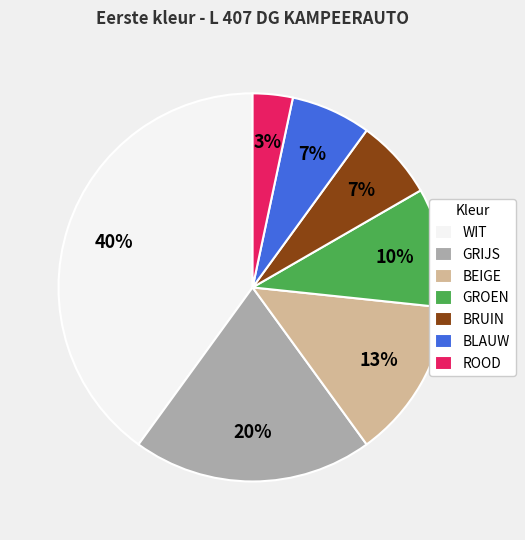

Approximately how many times larger is the value at GRIJS compared to GROEN?

2.0